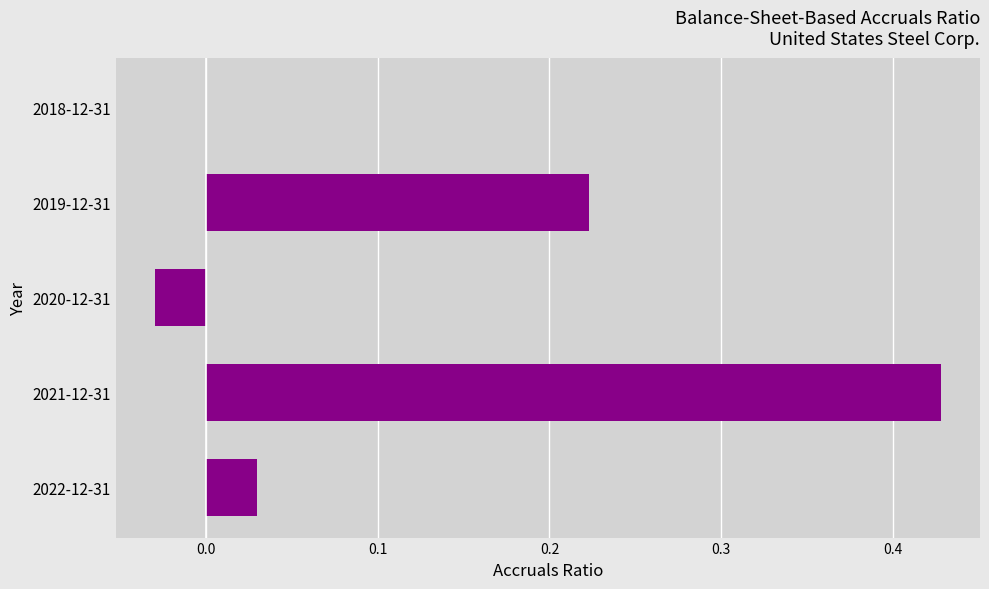

Which has a higher value, 2021-12-31 or 2019-12-31?

2021-12-31